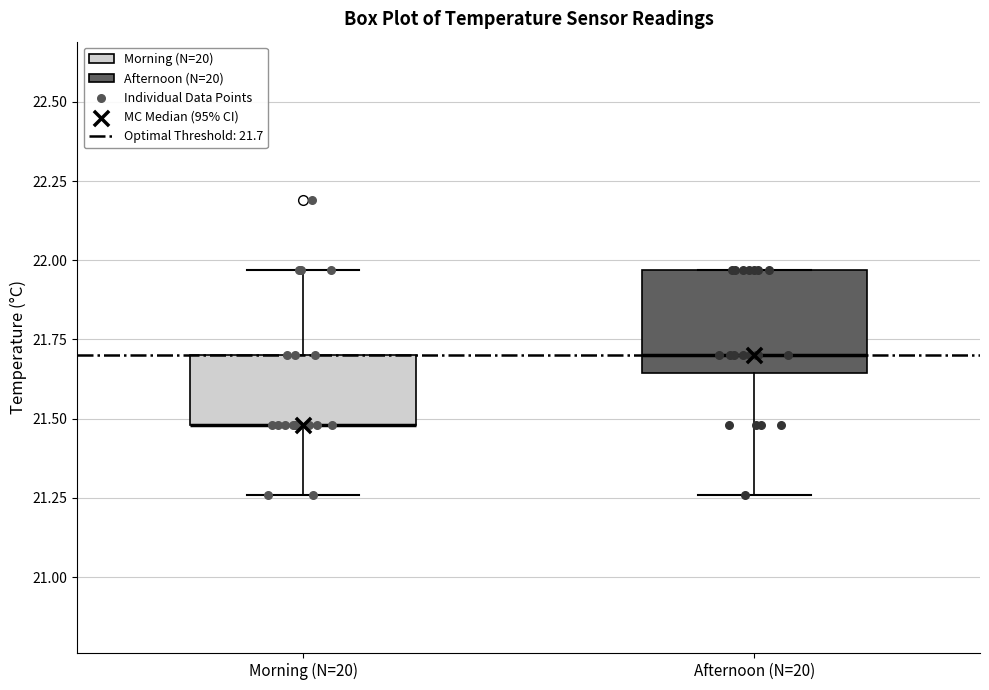

Where is the lower edge of the box for Morning (N=20) on the y-axis? The values are not printed on the chart, so give them approximately, as read against the axis.

21.50